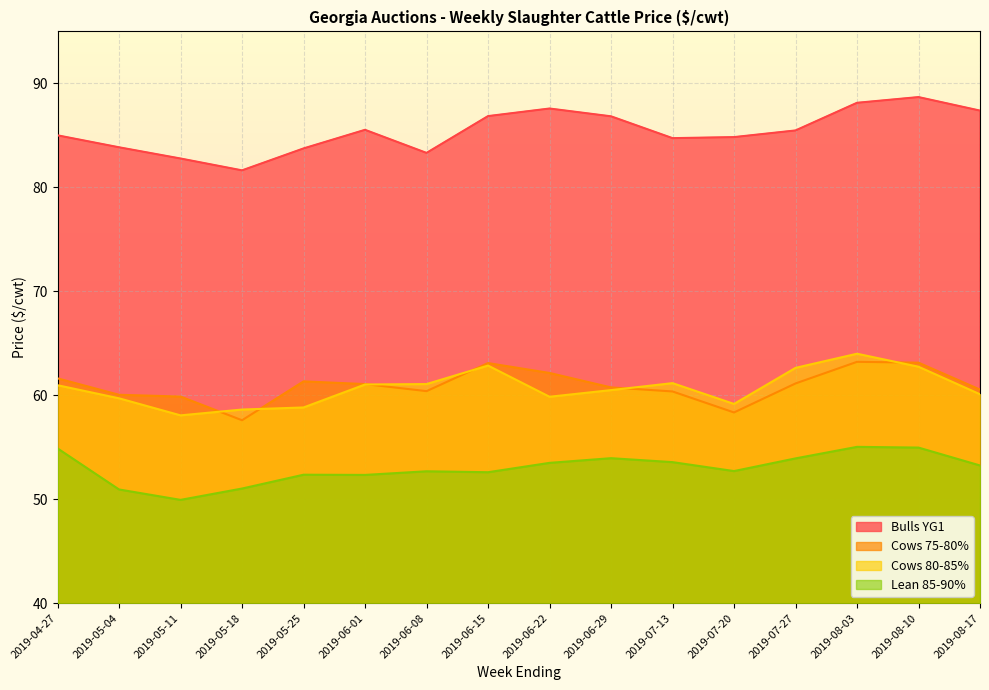

Is the value of Cows 75-80% at 2019-05-11 greater than the value of Bulls YG1 at 2019-07-20?

No